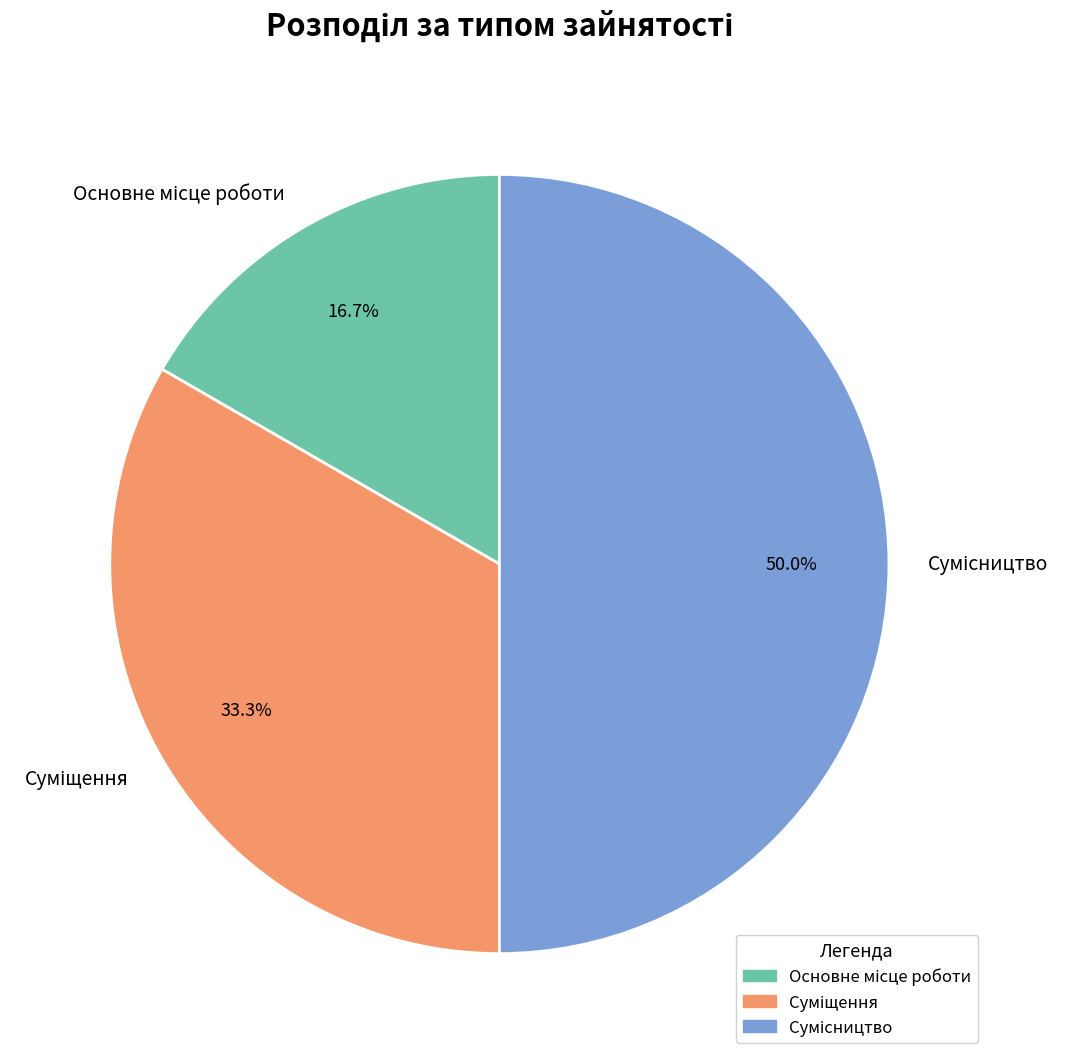

How many segments does this pie chart have?

3